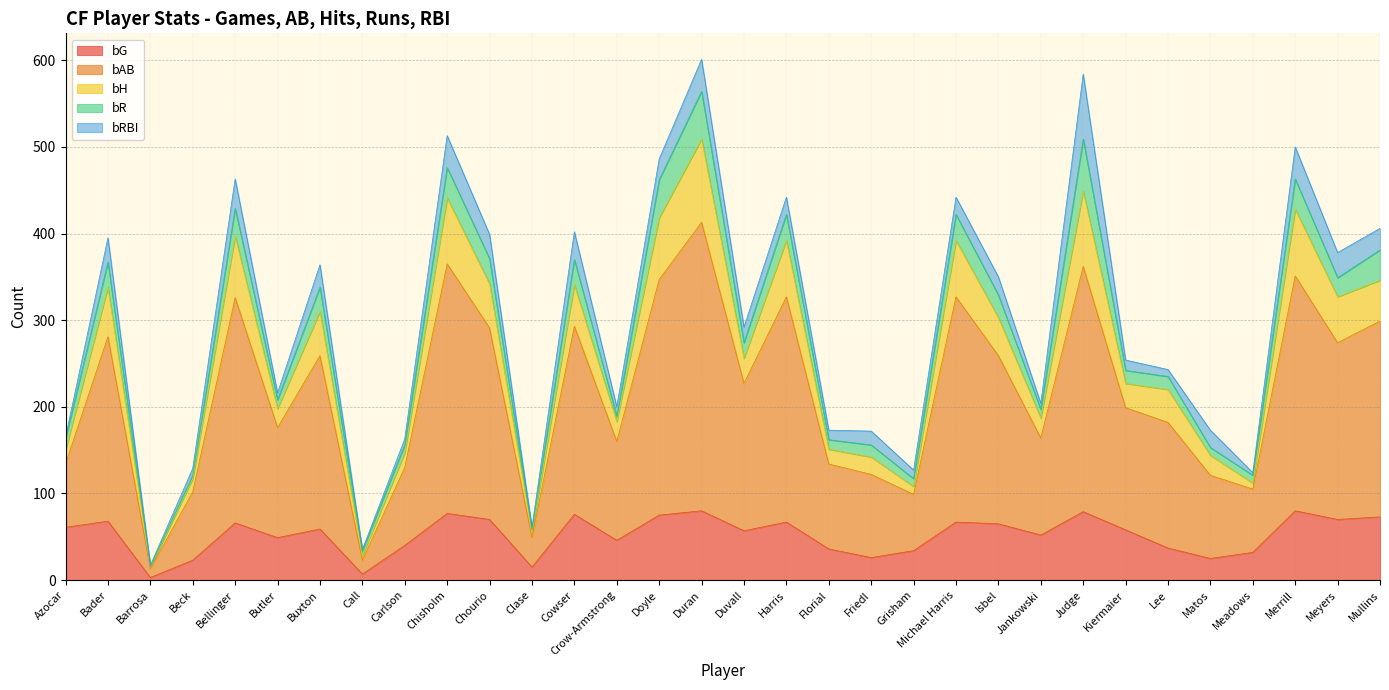

The bG series shows 118 at Chisholm. True or false?

False